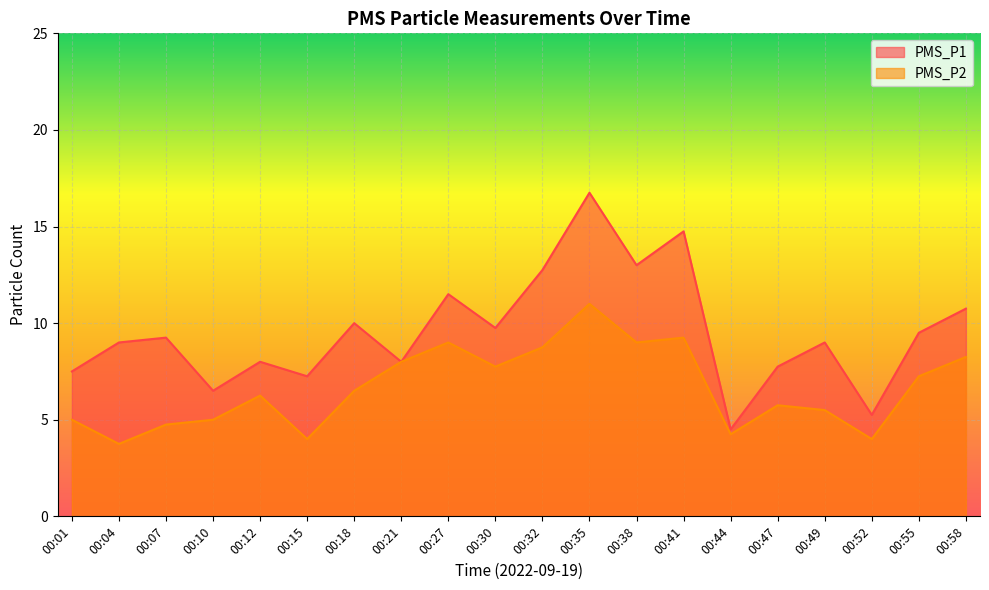

List the series in order of their overall mean, highest first.

PMS_P1, PMS_P2